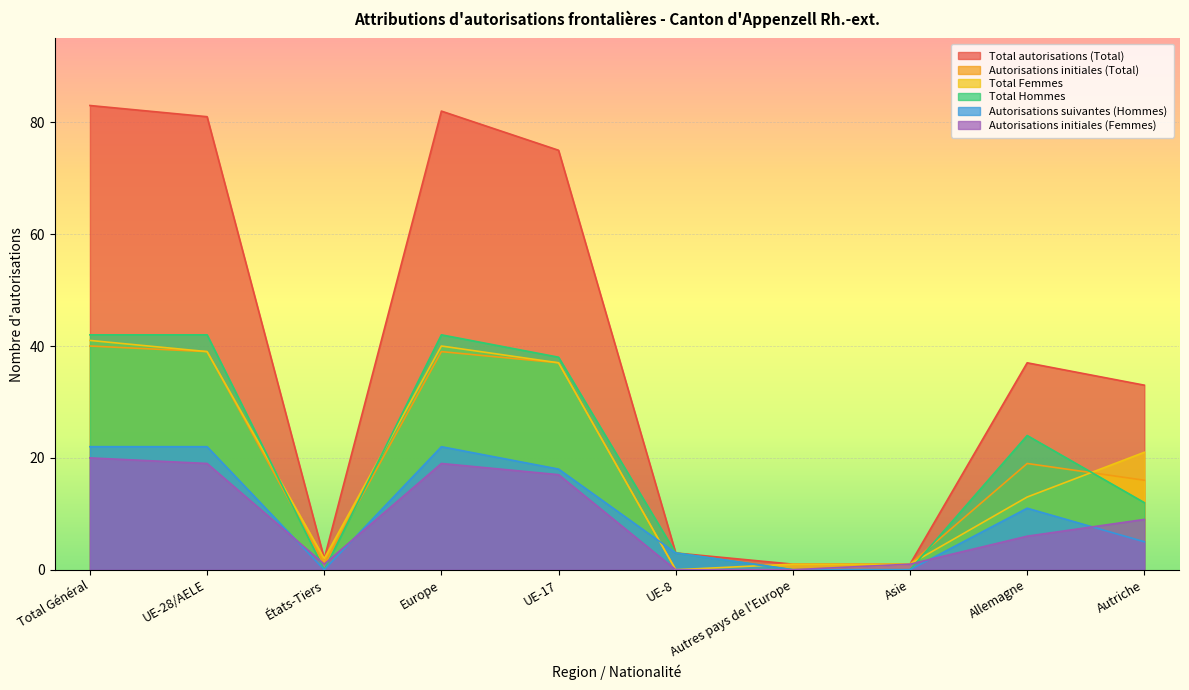

Which category has the lowest value across all series?

UE-8